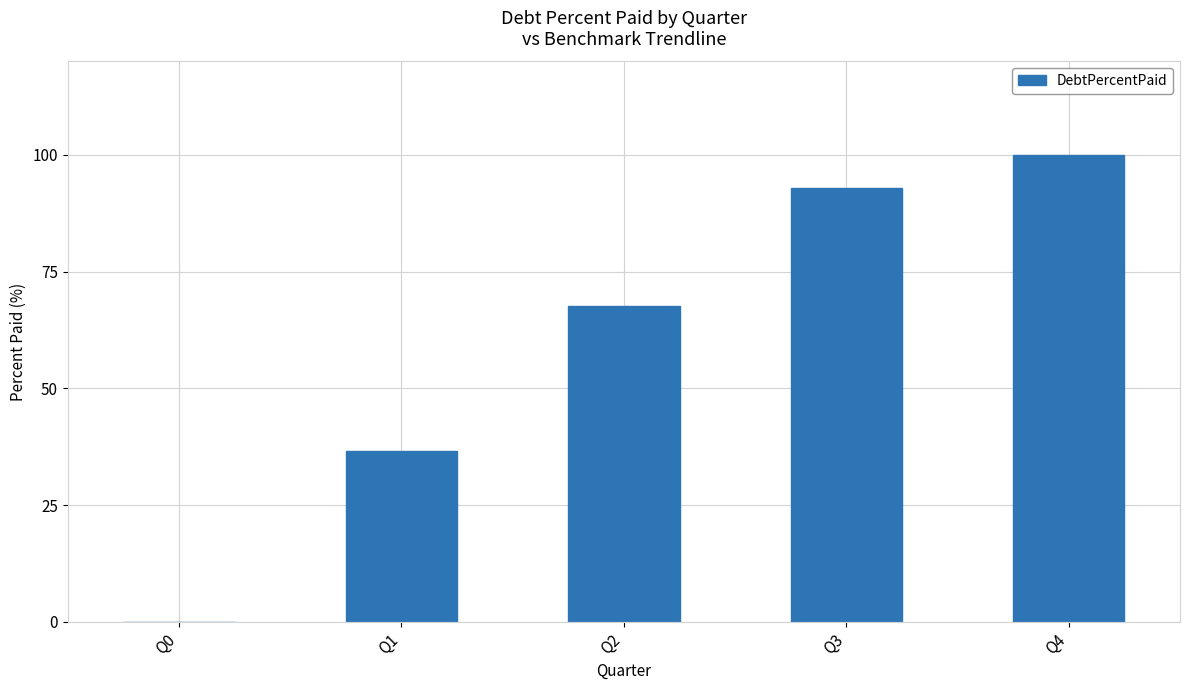

Are the bars grouped side by side (vs. stacked)?

No